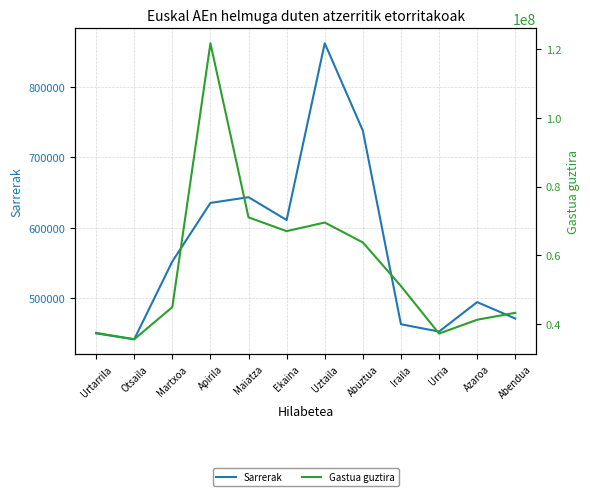

What is the highest value of the Sarrerak series?

861674